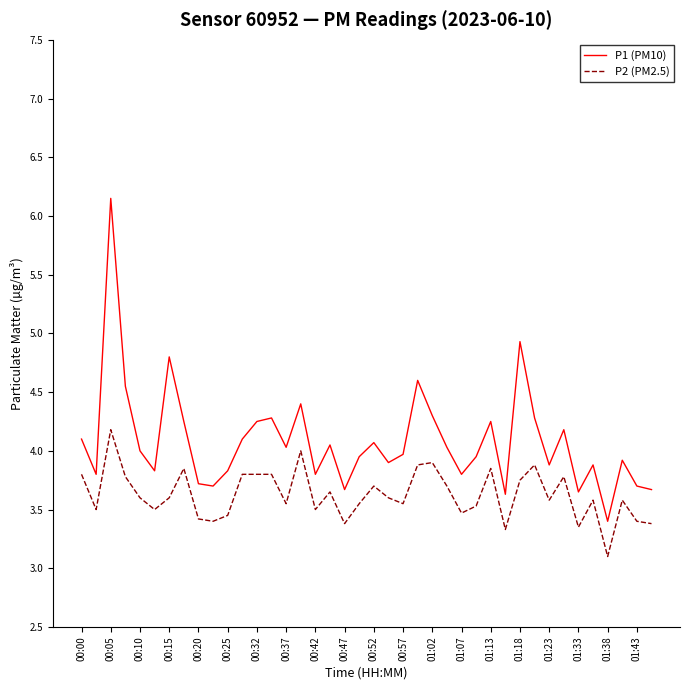

In P2 (PM2.5), how many points are lower than both neighbors (excluding endpoints)?

12